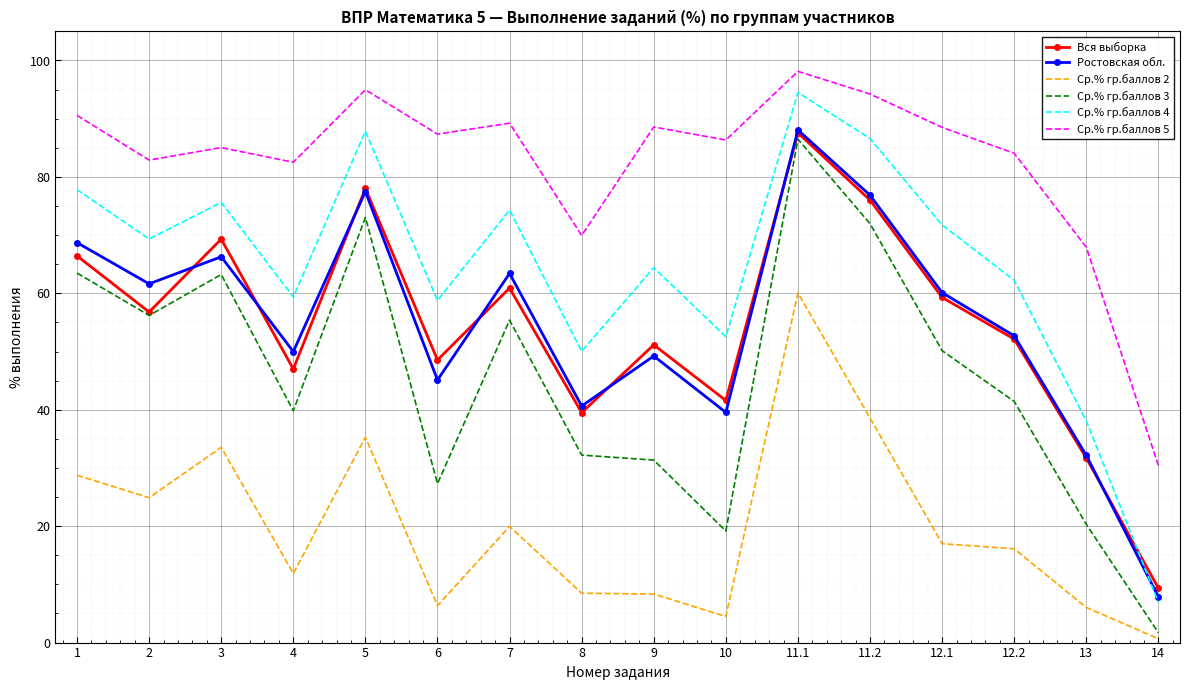

What are all the series names shown in the legend?

Вся выборка, Ростовская обл., Ср.% гр.баллов 2, Ср.% гр.баллов 3, Ср.% гр.баллов 4, Ср.% гр.баллов 5